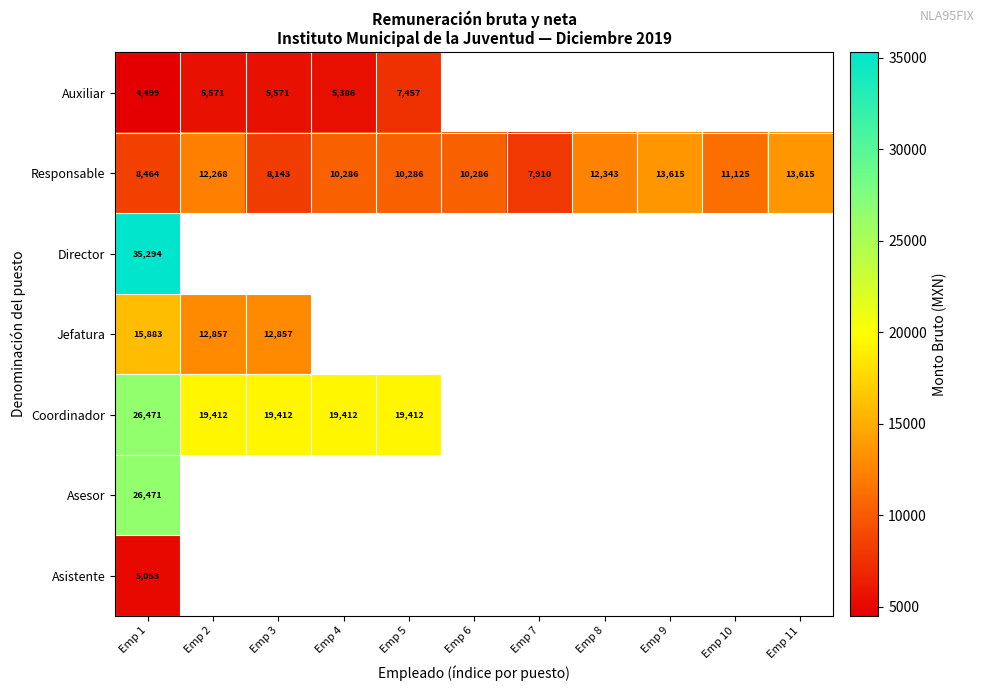

Count the number of categories in the chart.

11